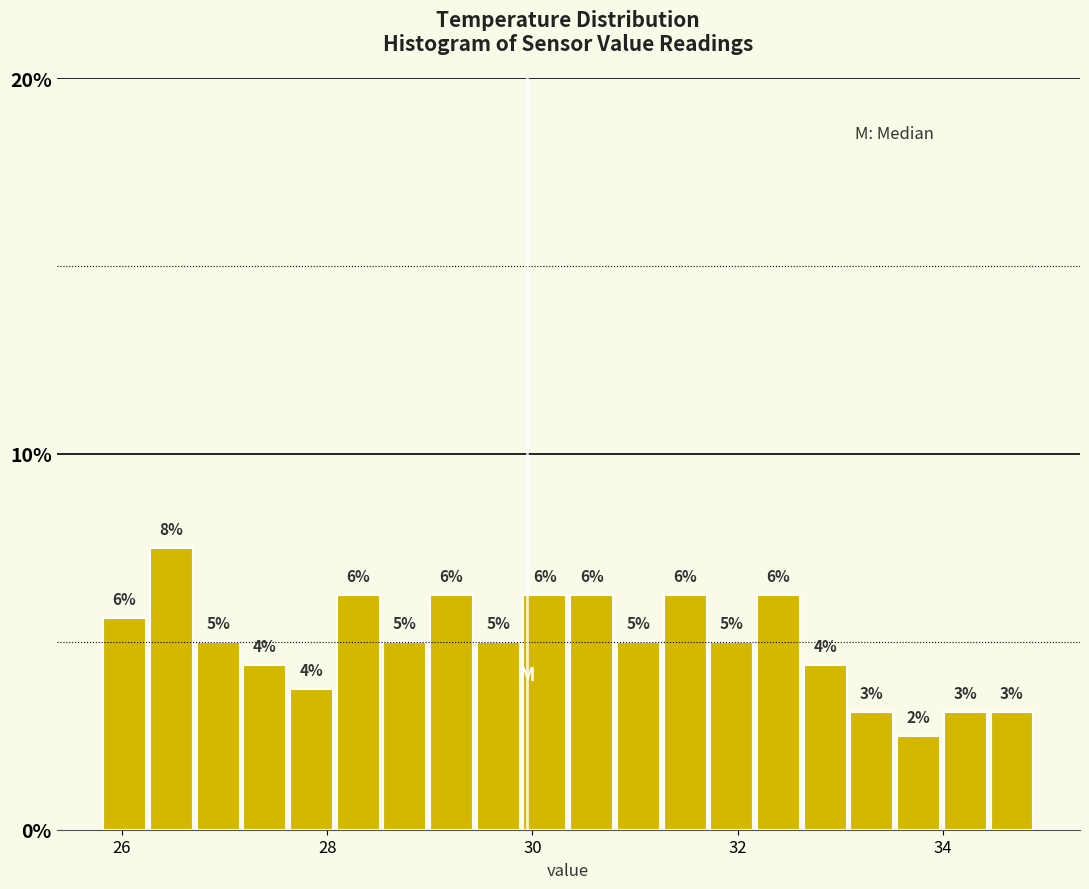

Around what value on the x-axis is the tallest bar? Give the approximate position of its centre, as read against the axis.

26.4